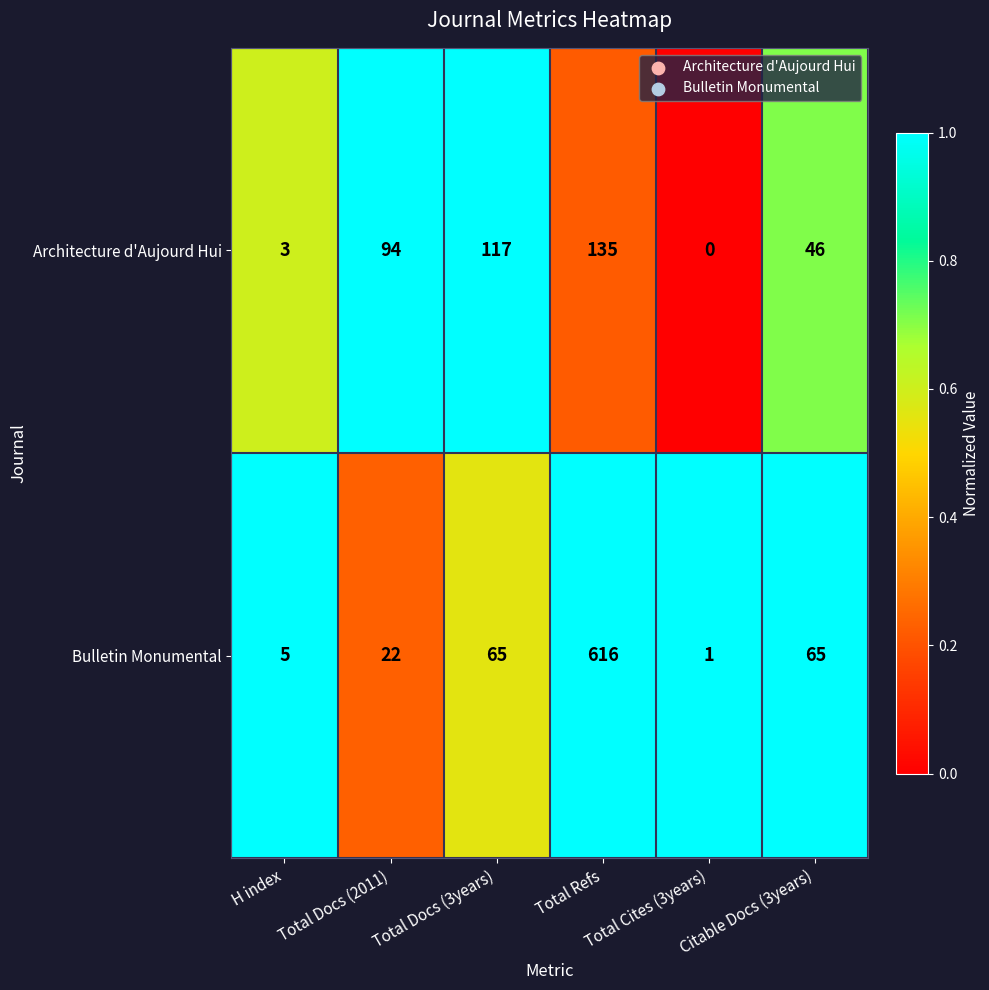

At which label is Architecture d'Aujourd Hui closest to 67?

Citable Docs (3years)